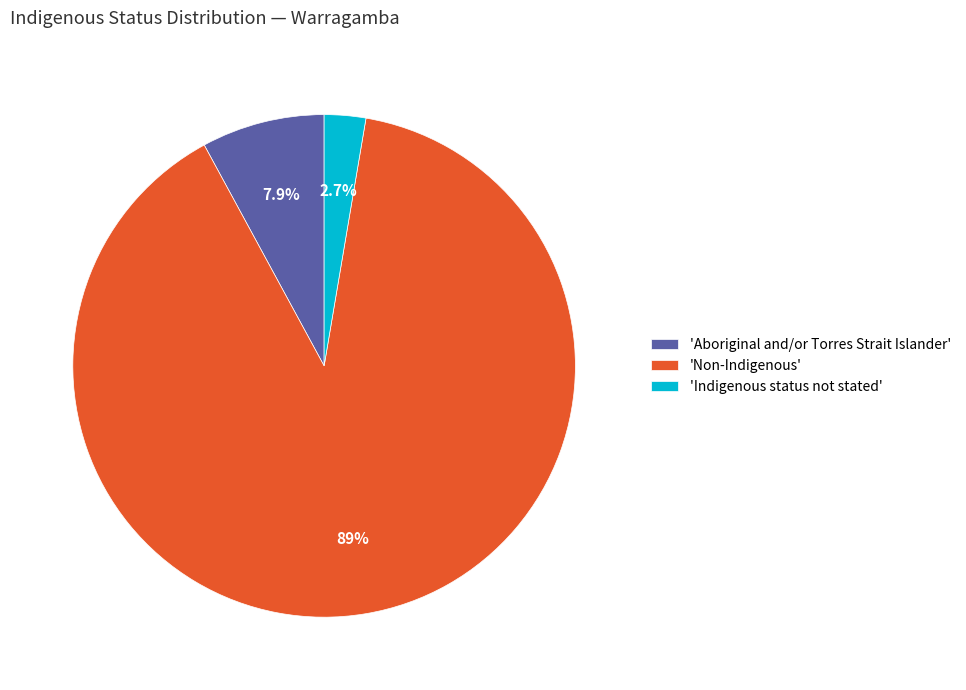

Combined, what portion of the pie is 'Indigenous status not stated' and 'Non-Indigenous'?

92.1%